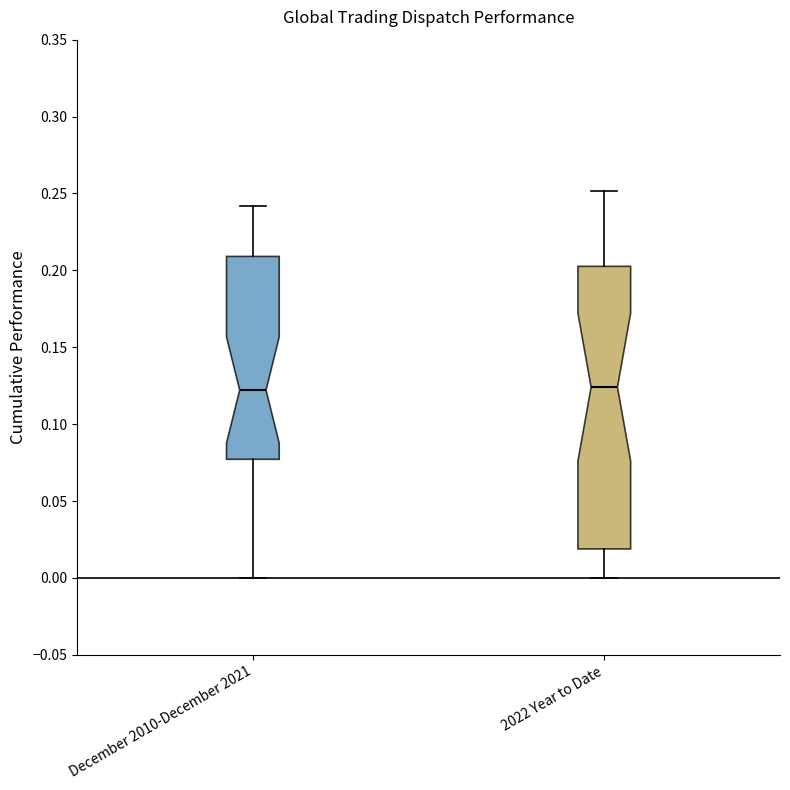

Where is the upper edge of the box for 2022 Year to Date on the y-axis? The values are not printed on the chart, so give them approximately, as read against the axis.

0.205